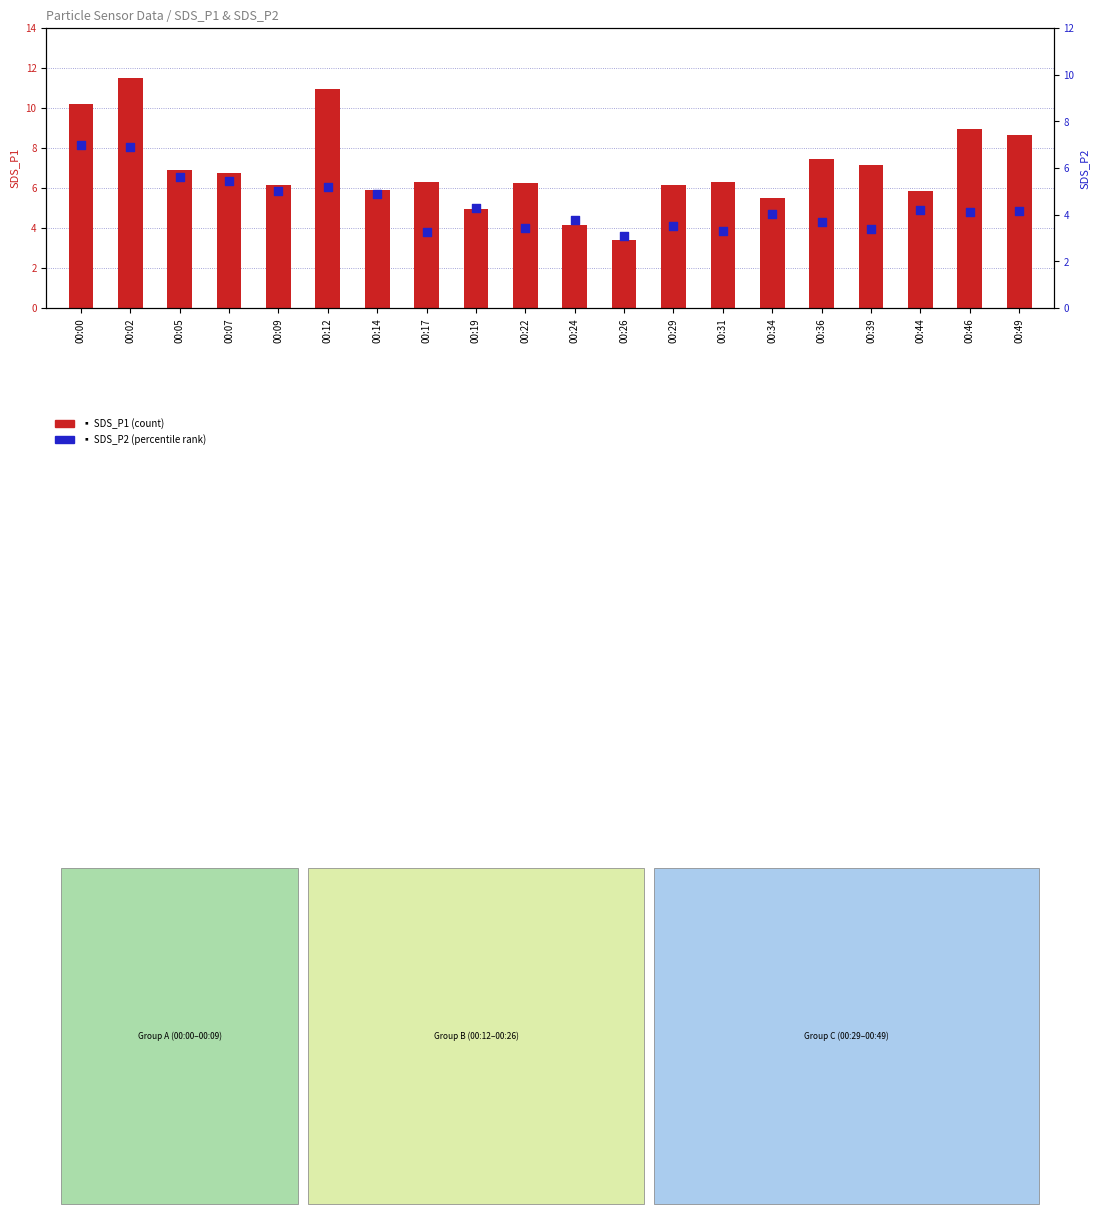

Which series contains the lowest Y value?

SDS_P2 (percentile rank)